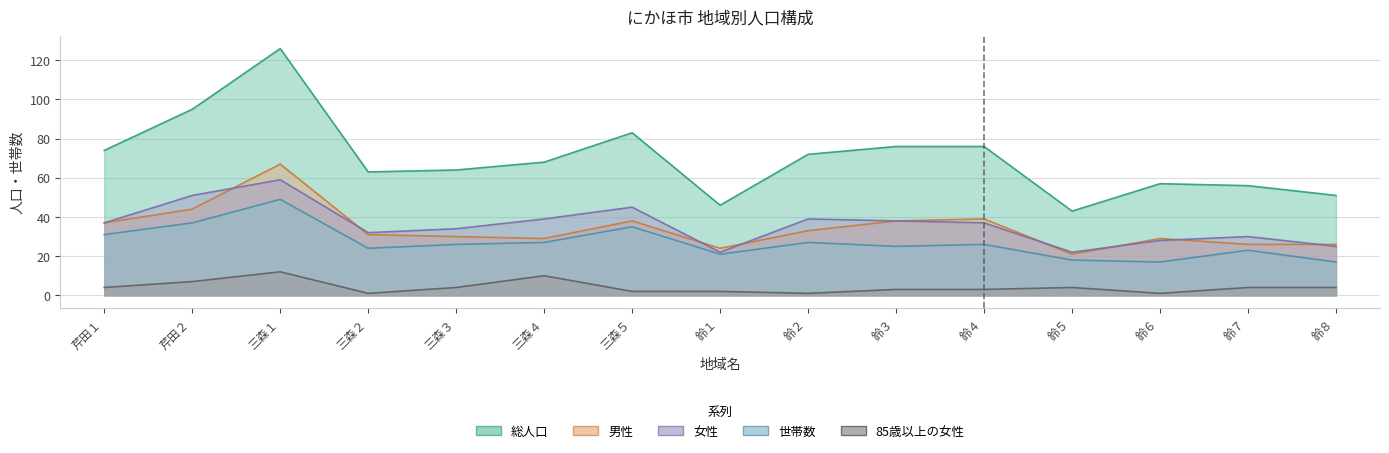

What is the total value across all series at 鈴１?

115